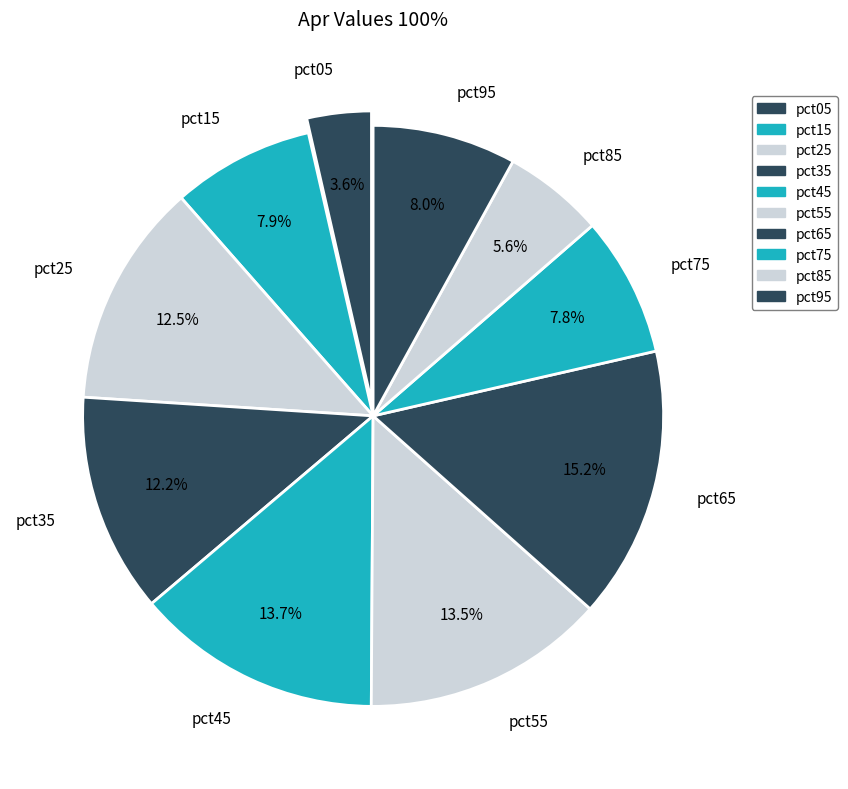

How many segments does this pie chart have?

10